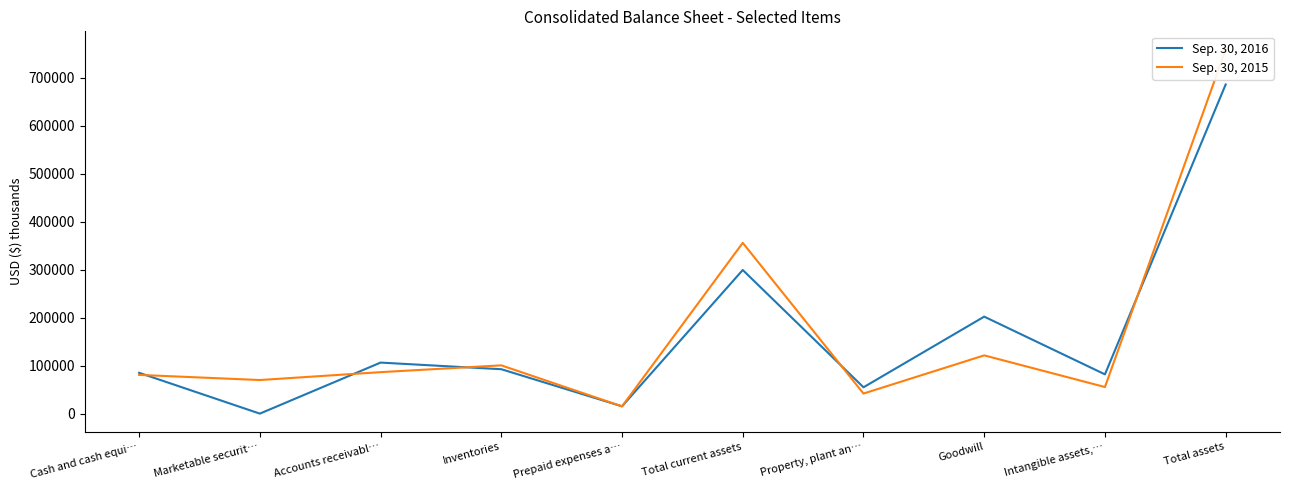

Between which two adjacent categories do Sep. 30, 2015 and Sep. 30, 2016 first intersect?

Cash and cash equi… and Marketable securit…